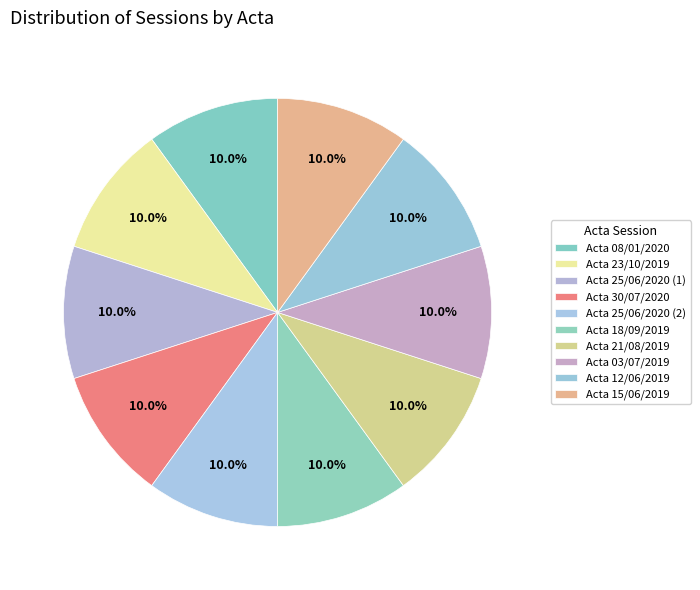

Is it true that Acta 08/01/2020 is 10% of the pie?

True